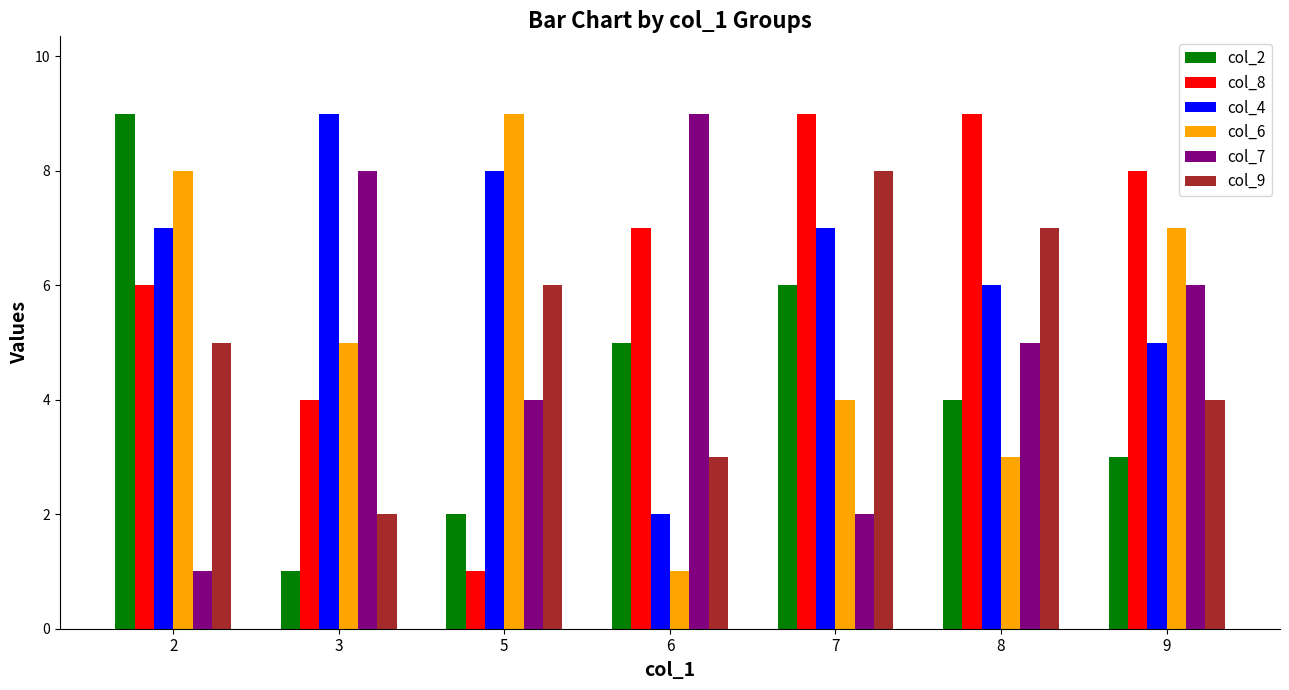

What is the spread (max minus min) of values at 7?

7